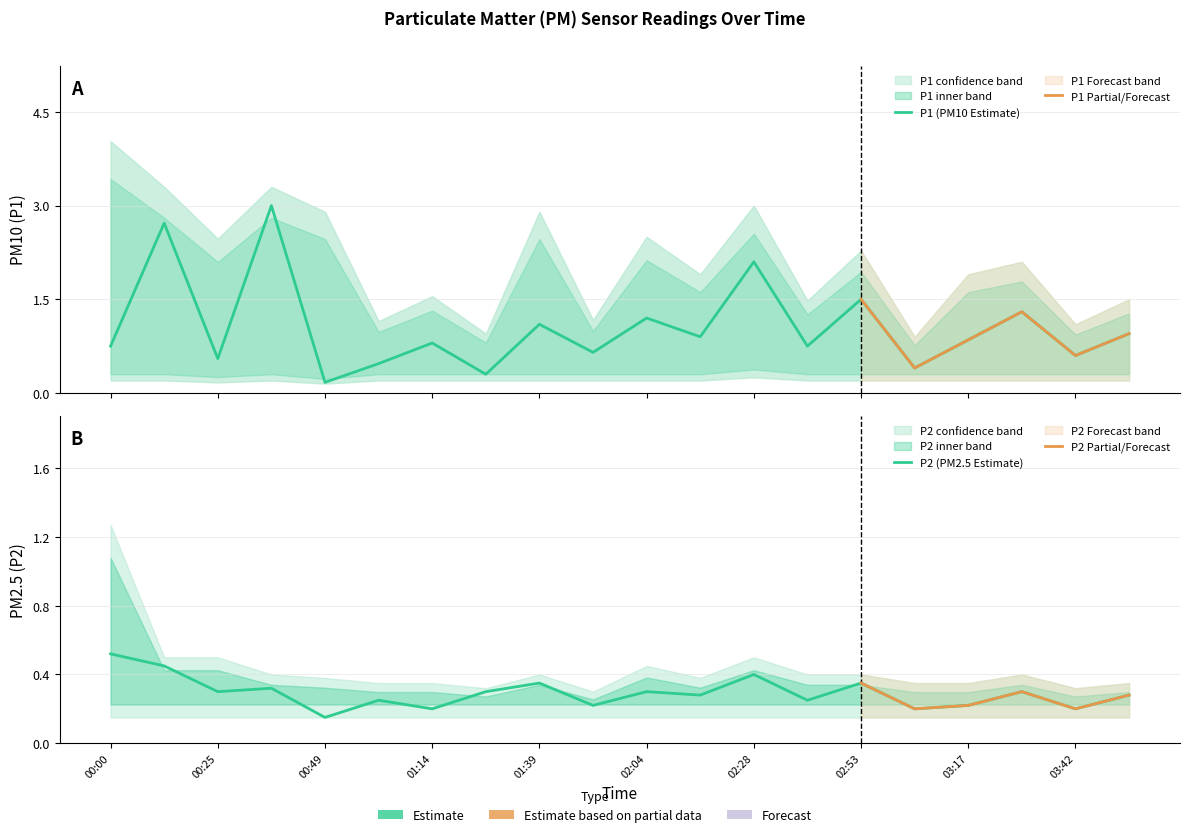

Rank the series by their maximum value, from highest to lowest.

P1, P2